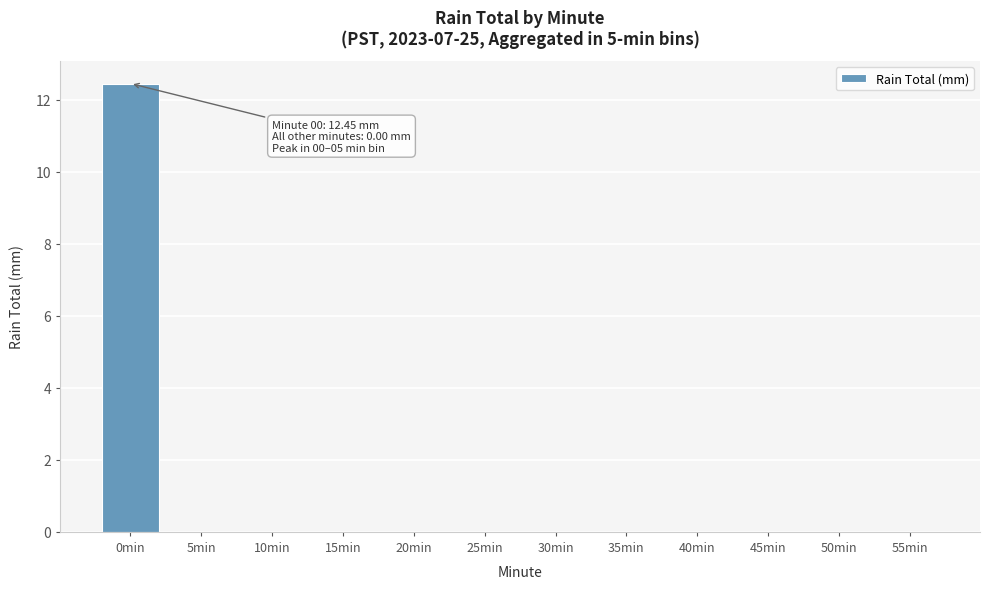

The value at 25min is -6.5. True or false?

False